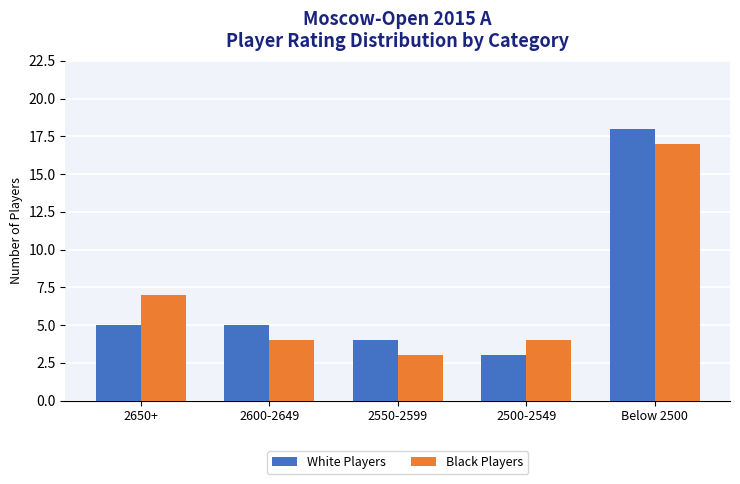

Rank the series at 2650+ from highest to lowest value.

Black Players, White Players